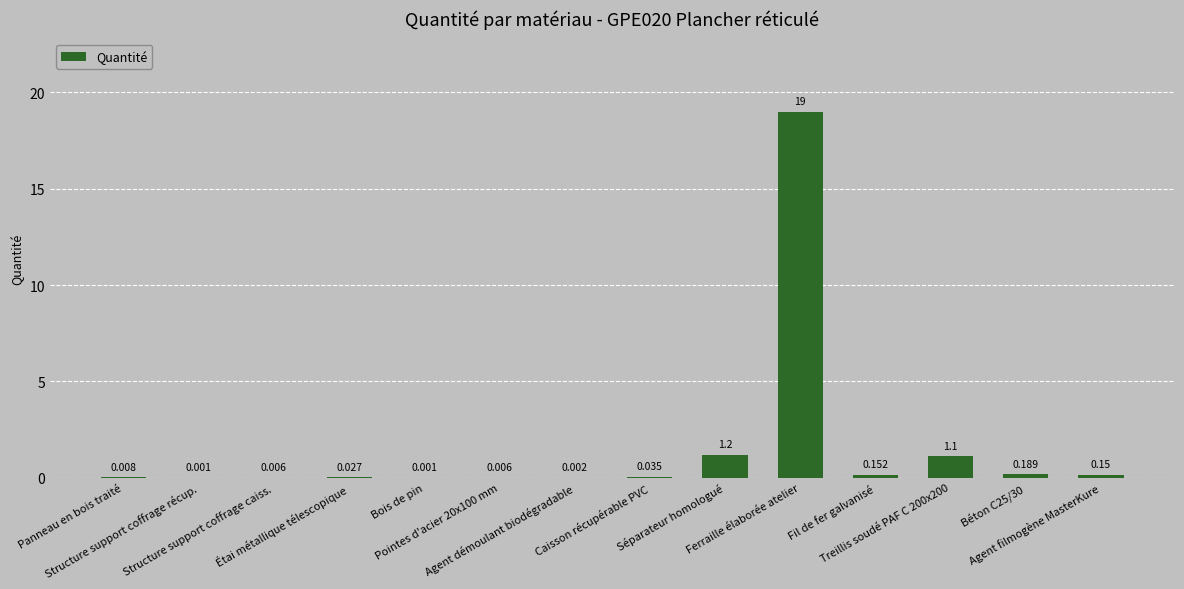

Reading right to left, extract all data points from this chart.

Agent filmogène MasterKure=0.1	Béton C25/30=0.2	Treillis soudé PAF C 200x200=1.1	Fil de fer galvanisé=0.2	Ferraille élaborée atelier=19.0	Séparateur homologué=1.2	Caisson récupérable PVC=0.0	Agent démoulant biodégradable=0.0	Pointes d'acier 20x100 mm=0.0	Bois de pin=0.0	Étai métallique télescopique=0.0	Structure support coffrage caiss.=0.0	Structure support coffrage récup.=0.0	Panneau en bois traité=0.0